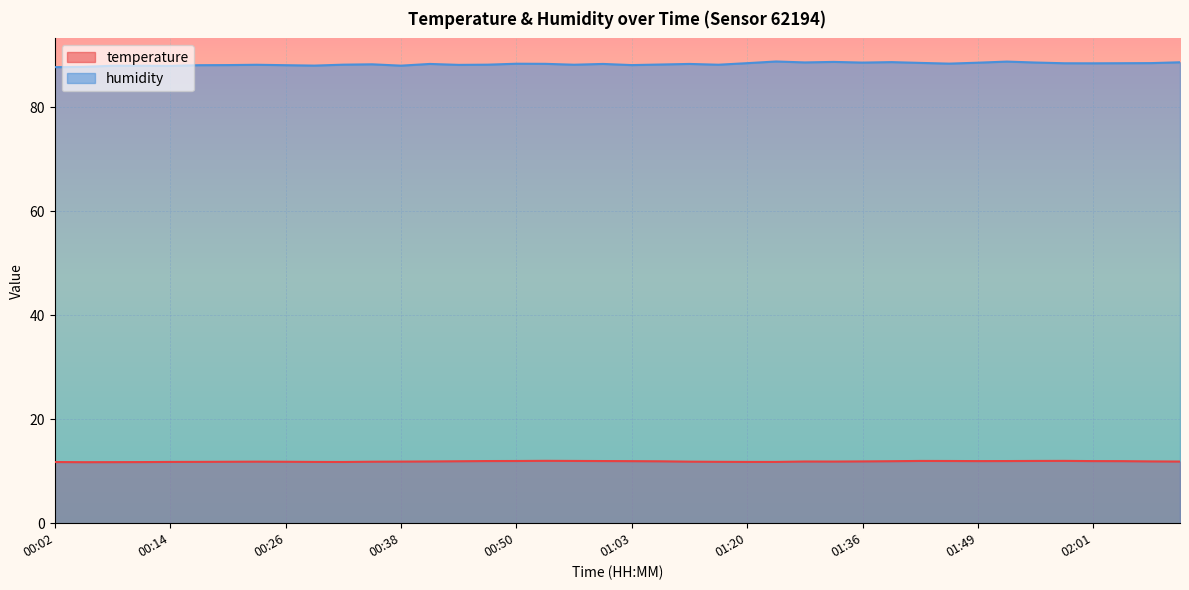

How many lines are shown in the chart?

2